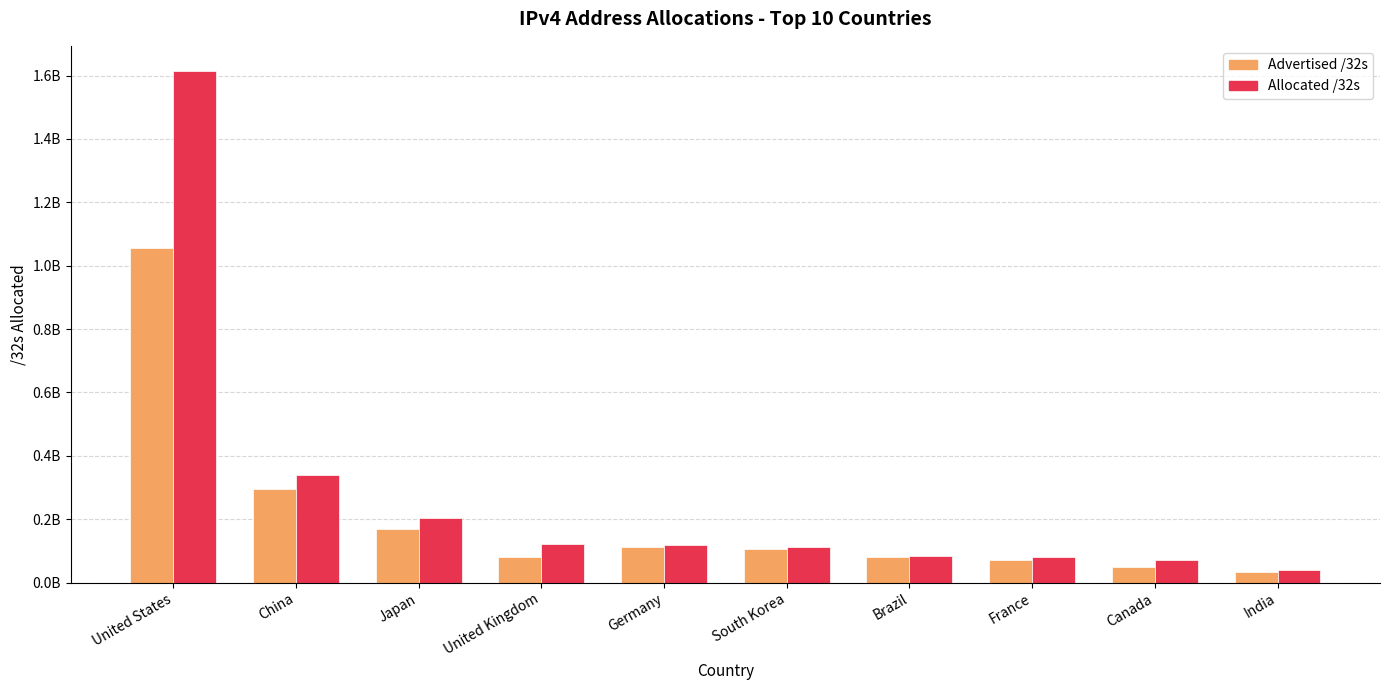

What is the sum of all Advertised /32s values?

2052872196